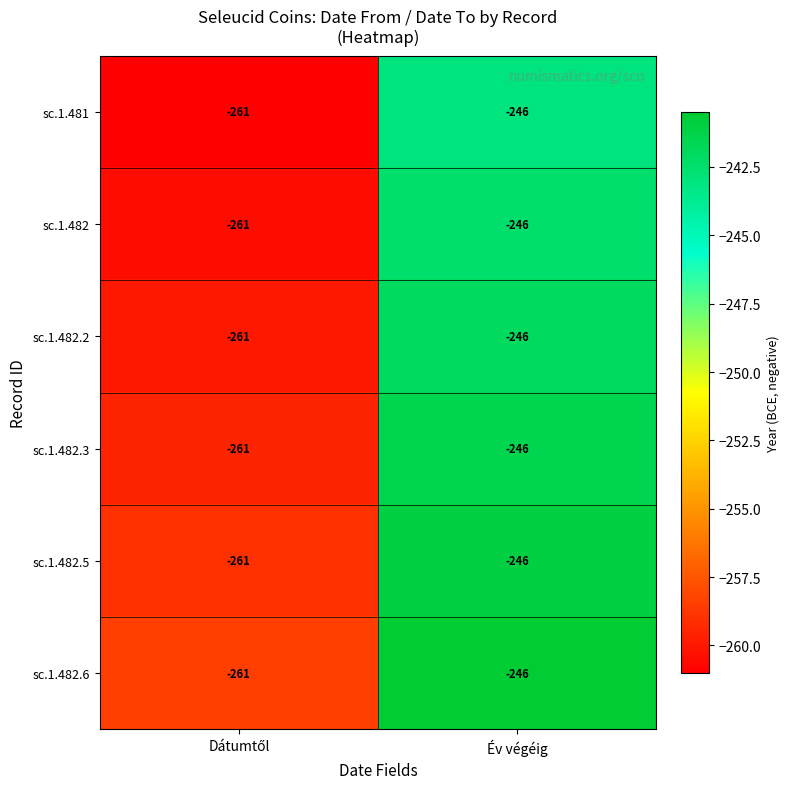

The sc.1.482.5 series shows -246 at Év végéig. True or false?

True